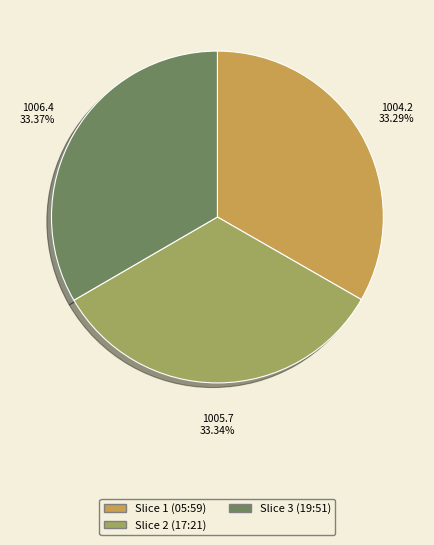

Do Slice 1 (05:59) and Slice 2 (17:21) together represent more than half of the pie?

Yes